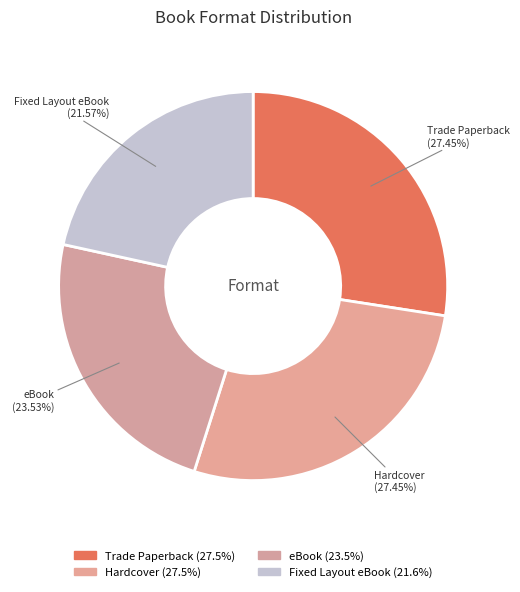

To the nearest percent, what portion does Trade Paperback represent?

27%